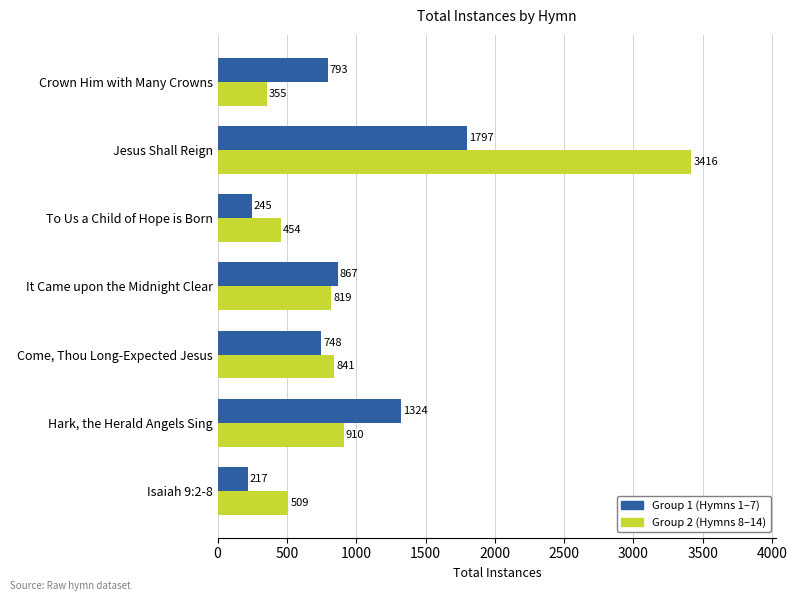

What is the difference between the highest and lowest values at Jesus Shall Reign?

1619